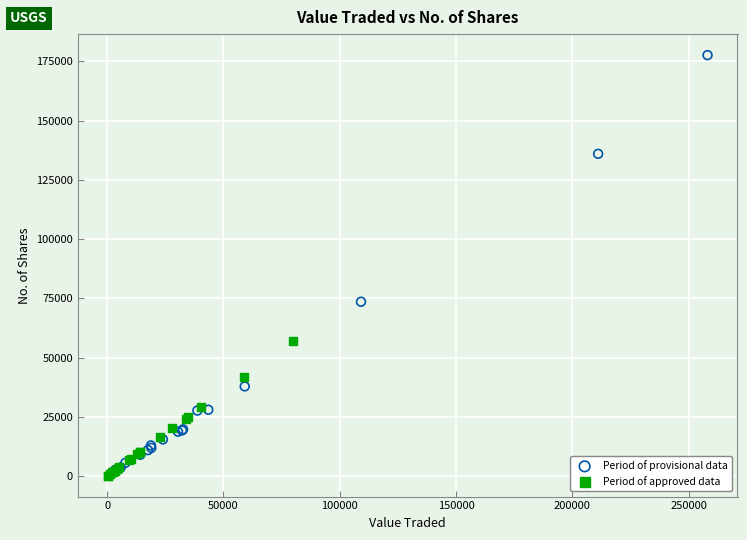

Which series has the widest spread of Y values?

Period of provisional data